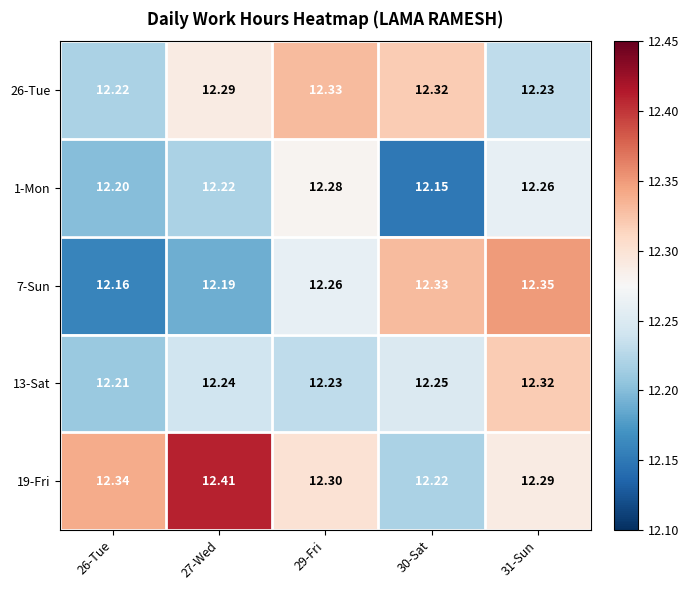

Is the value of 1-Mon at 26-Tue greater than the value of 7-Sun at 26-Tue?

Yes